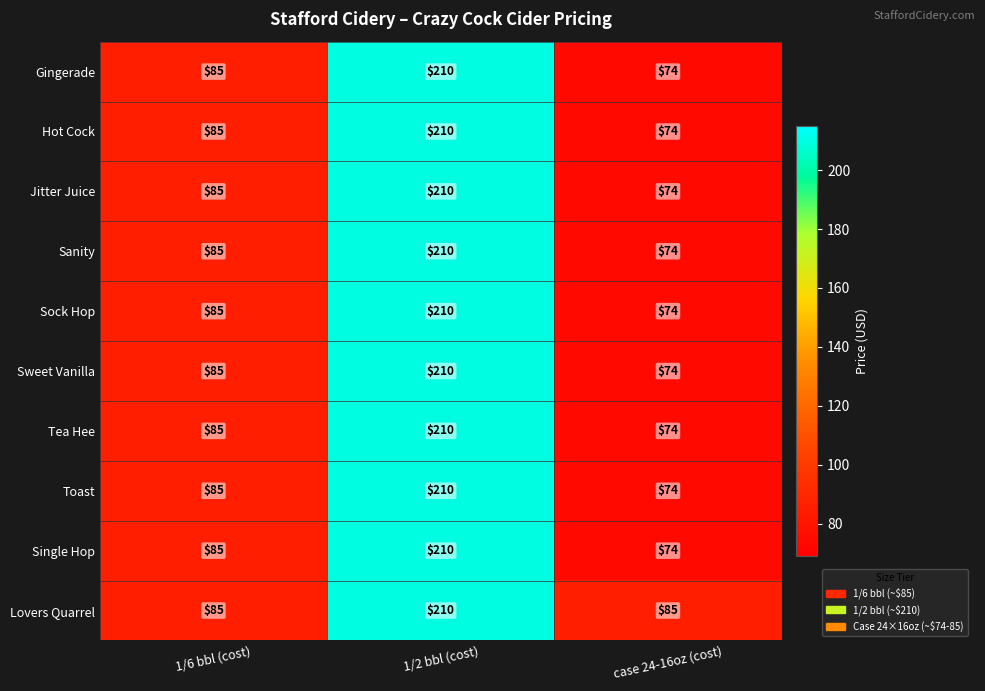

Read the Sanity value at case 24-16oz (cost), to the nearest 50.

50